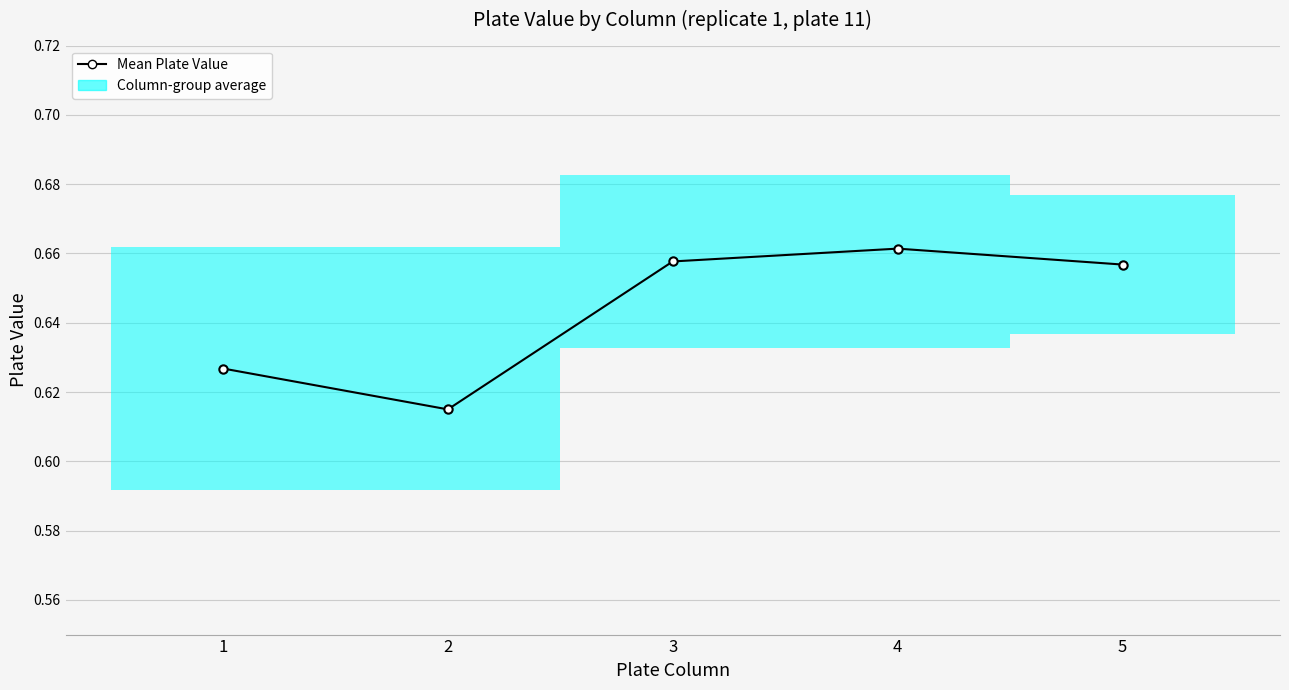

How many series are shown in this chart?

1